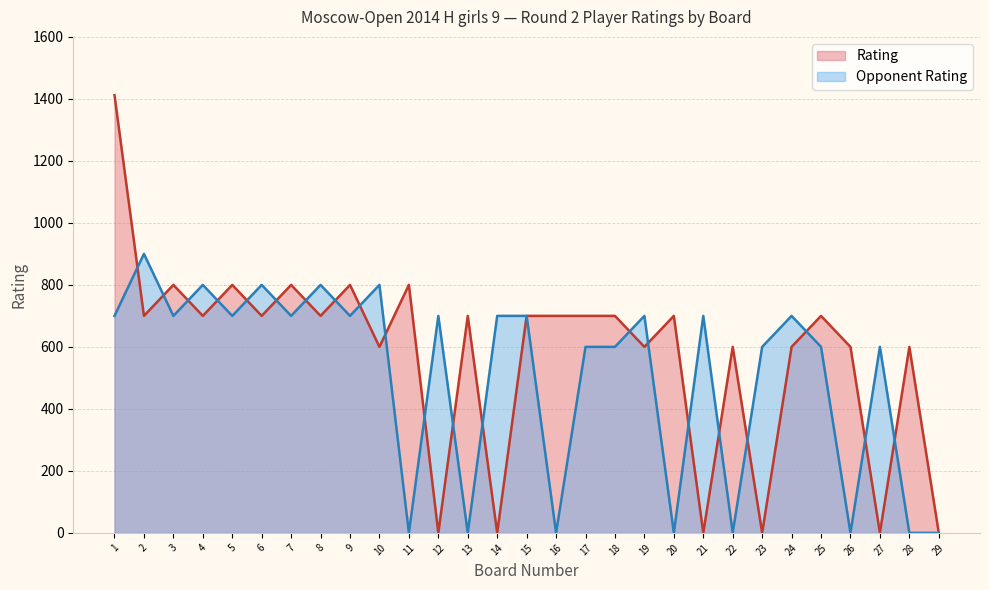

True or false: Rating has a value of 356 at 13.

False